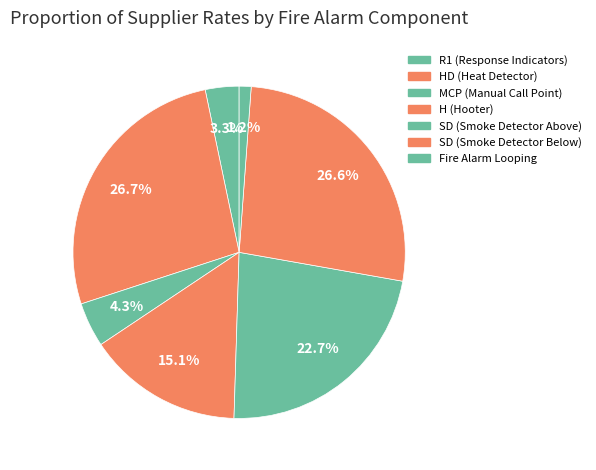

Rank the categories by value from lowest to highest.

Fire Alarm Looping, R1 (Response Indicators), MCP (Manual Call Point), H (Hooter), SD (Smoke Detector Above), SD (Smoke Detector Below), HD (Heat Detector)